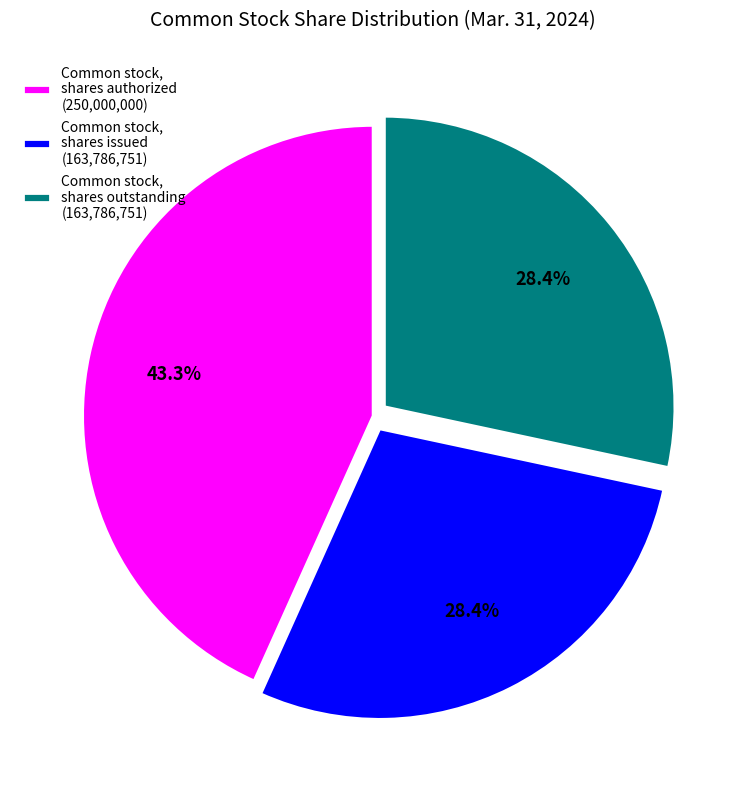

To the nearest percent, what is the difference between the Common stock, shares authorized and Common stock, shares issued slice percentages?

15%